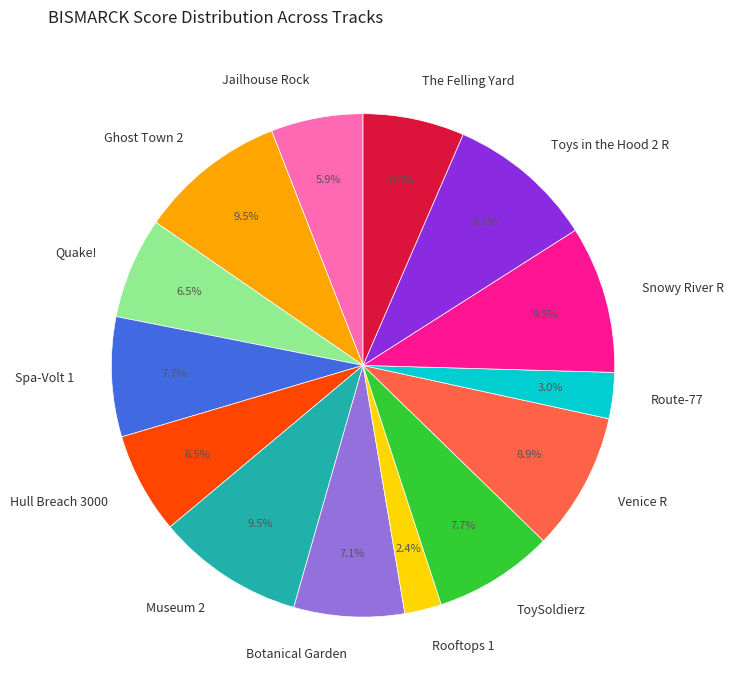

Is the sum of Hull Breach 3000 and Venice R greater than half?

No